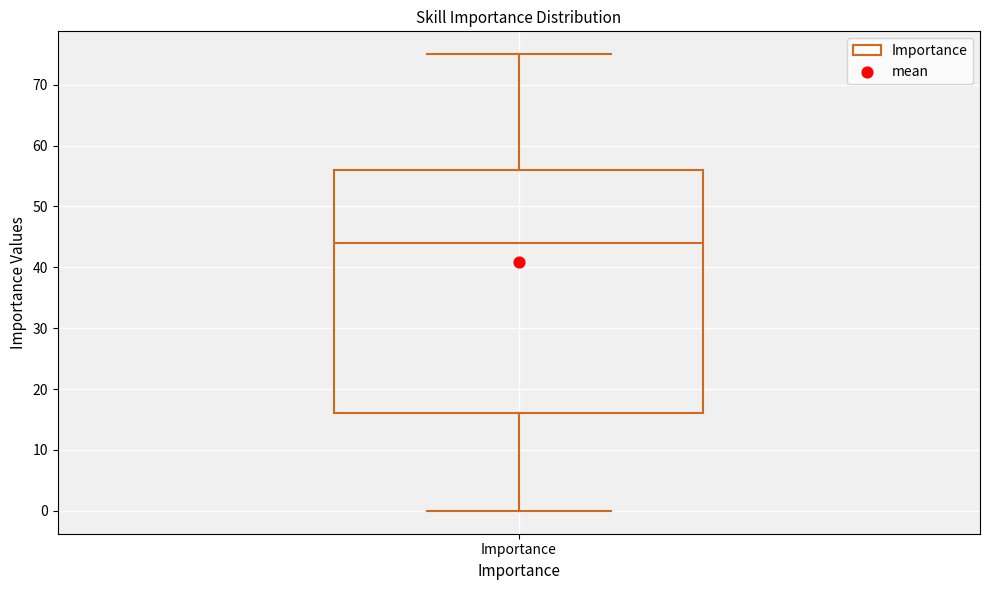

Where does the lower whisker of the box for Importance end on the y-axis? The values are not printed on the chart, so give them approximately, as read against the axis.

0